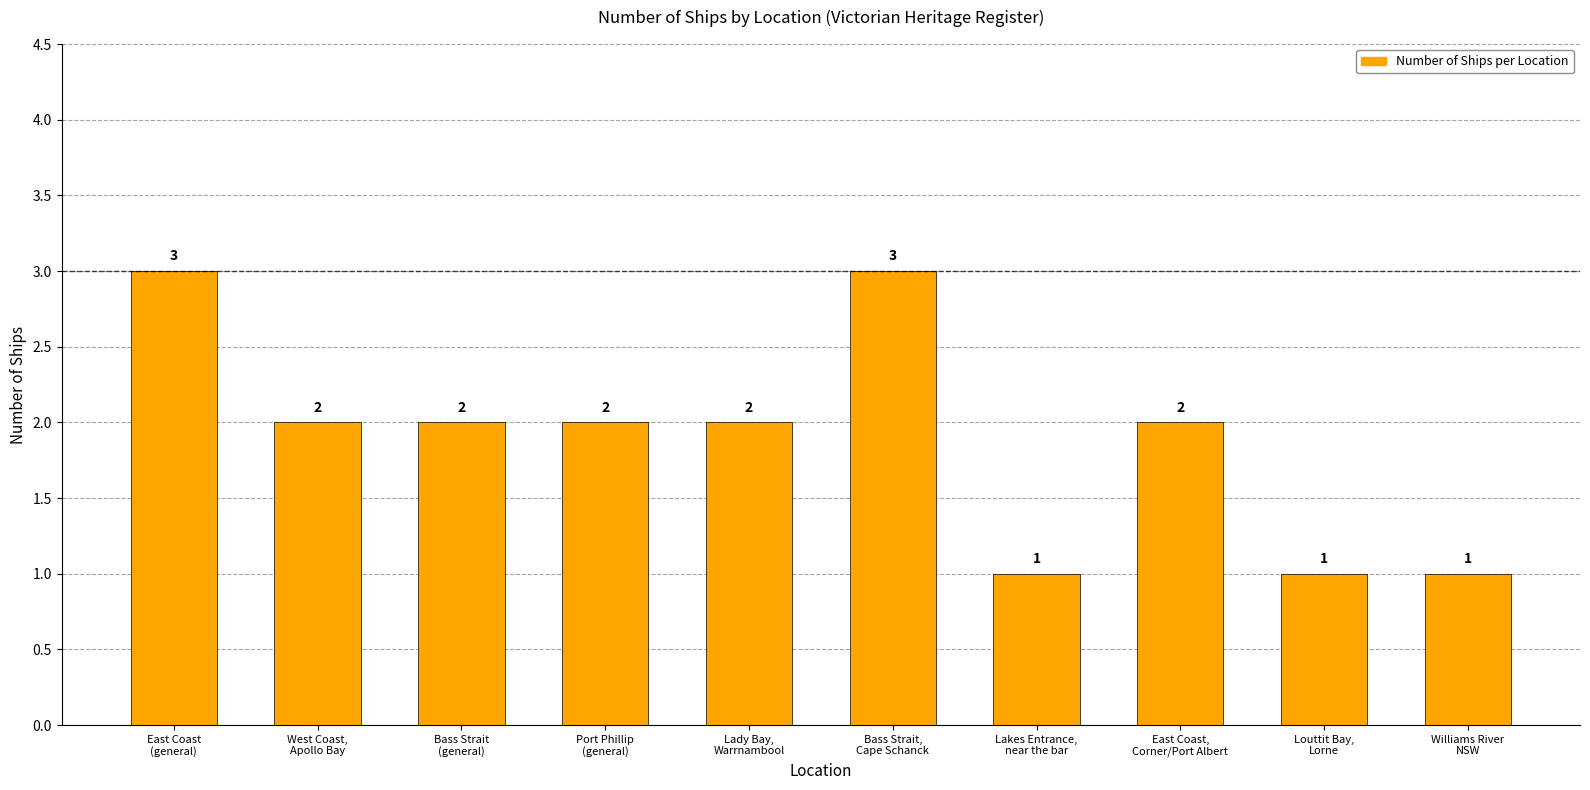

What is the value of the 1st bar from the left?

3